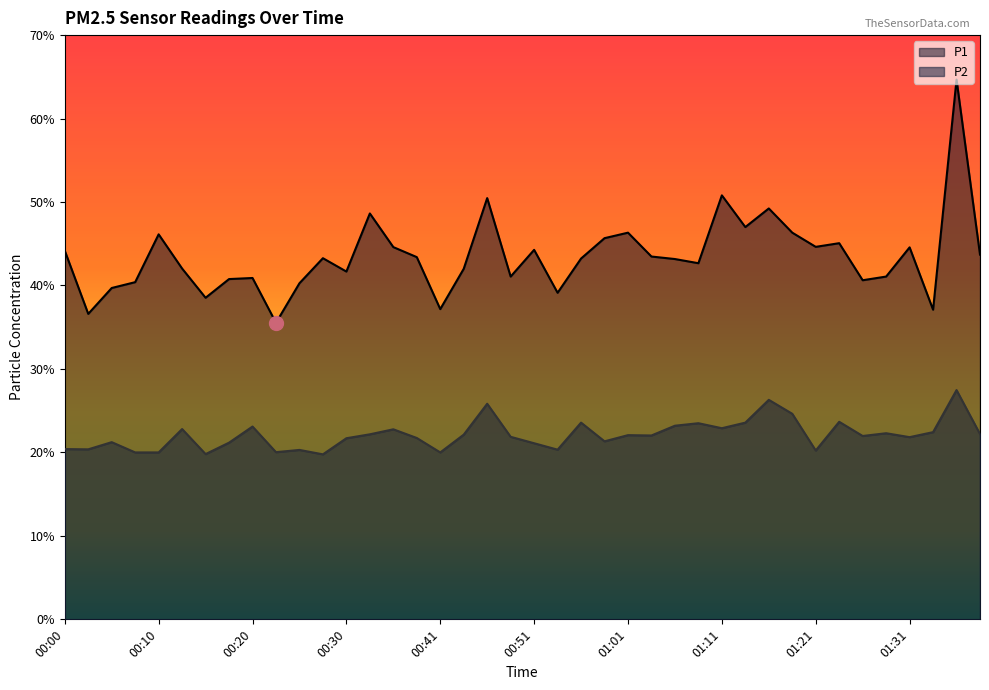

How many lines are shown in the chart?

2